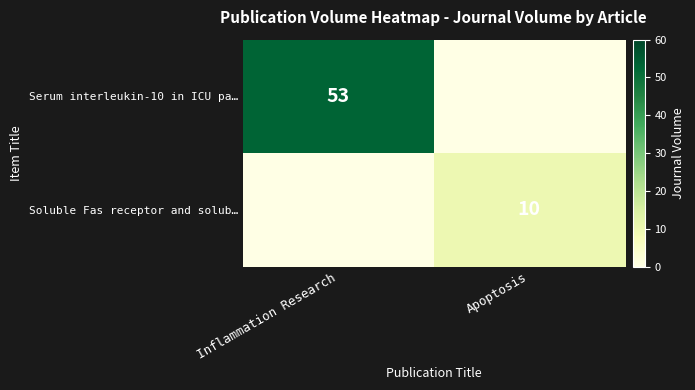

Is it true that Serum interleukin-10 in ICU pa… equals 87 at Inflammation Research?

False